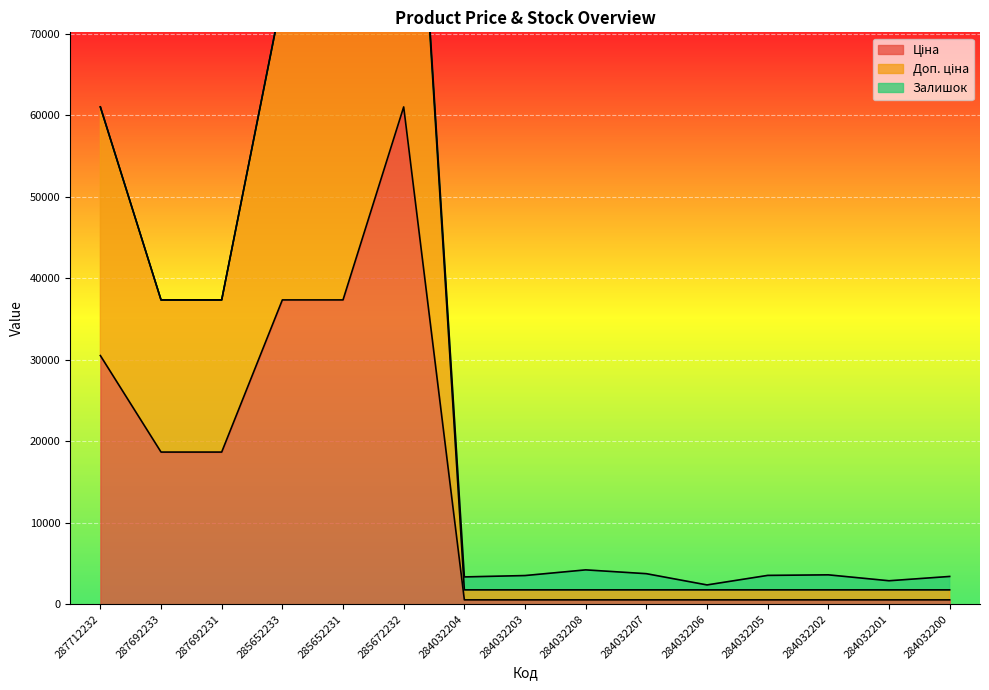

At how many categories does at least one series exceed 92655?

1